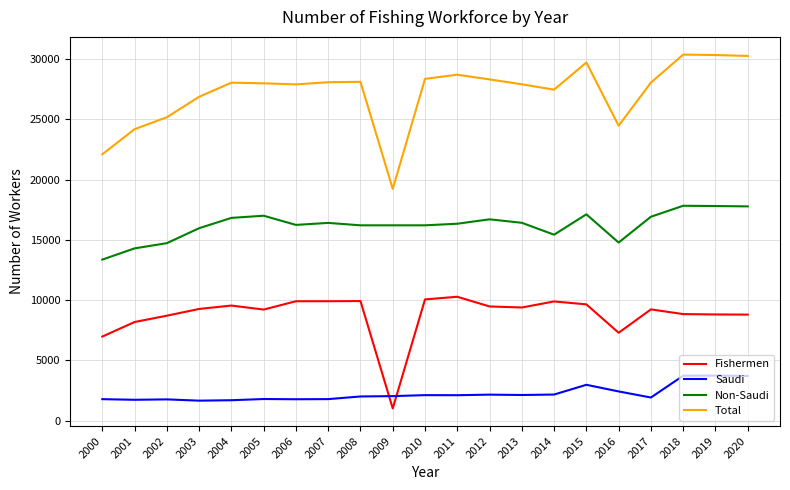

What is the average value of the Saudi series?

2237